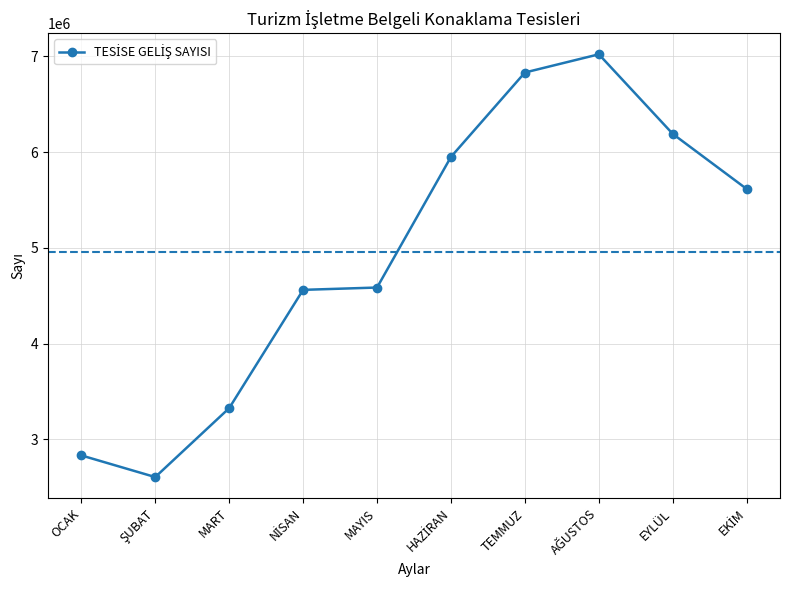

What is the value of the 5th point from the left?

4585981